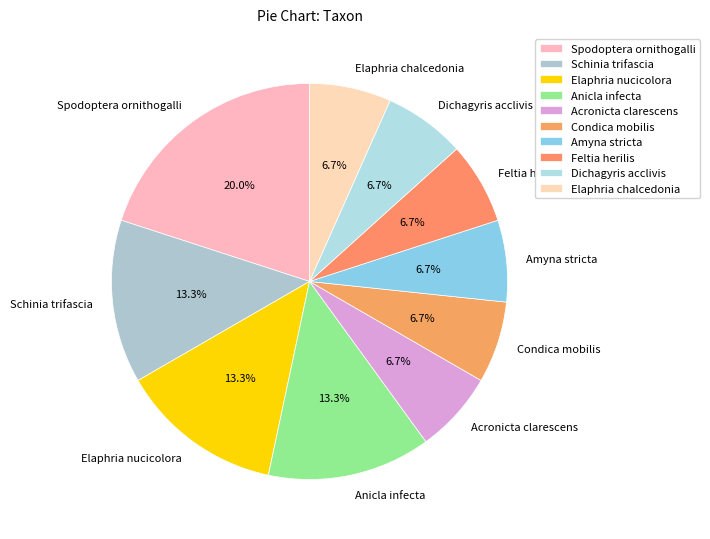

How many segments does this pie chart have?

10